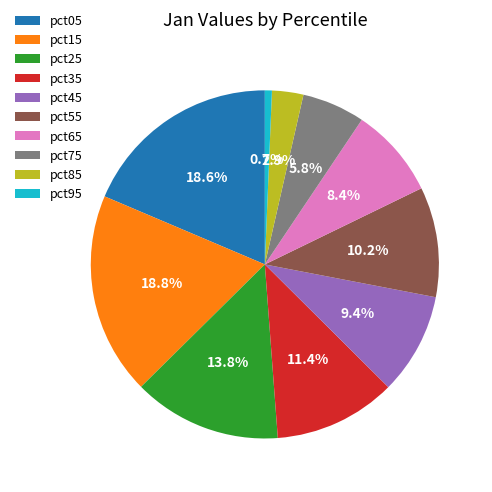

Is pct45 the majority of the pie?

No